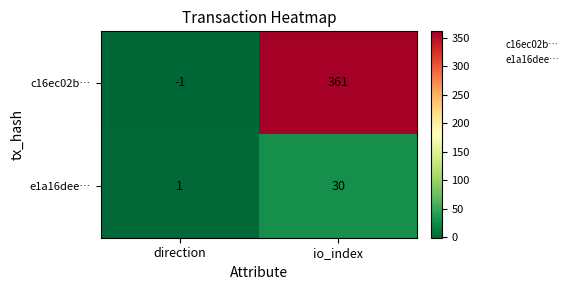

At which category does the chart reach its peak across all series?

io_index